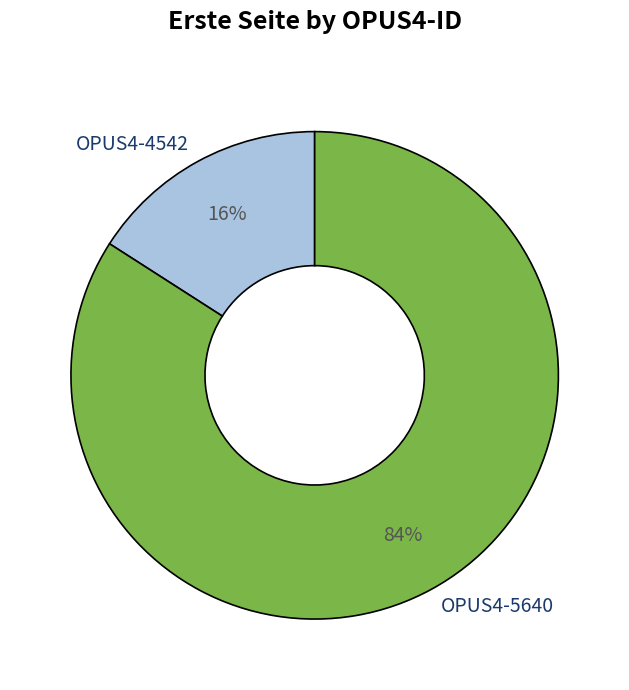

How many segments does this pie chart have?

2